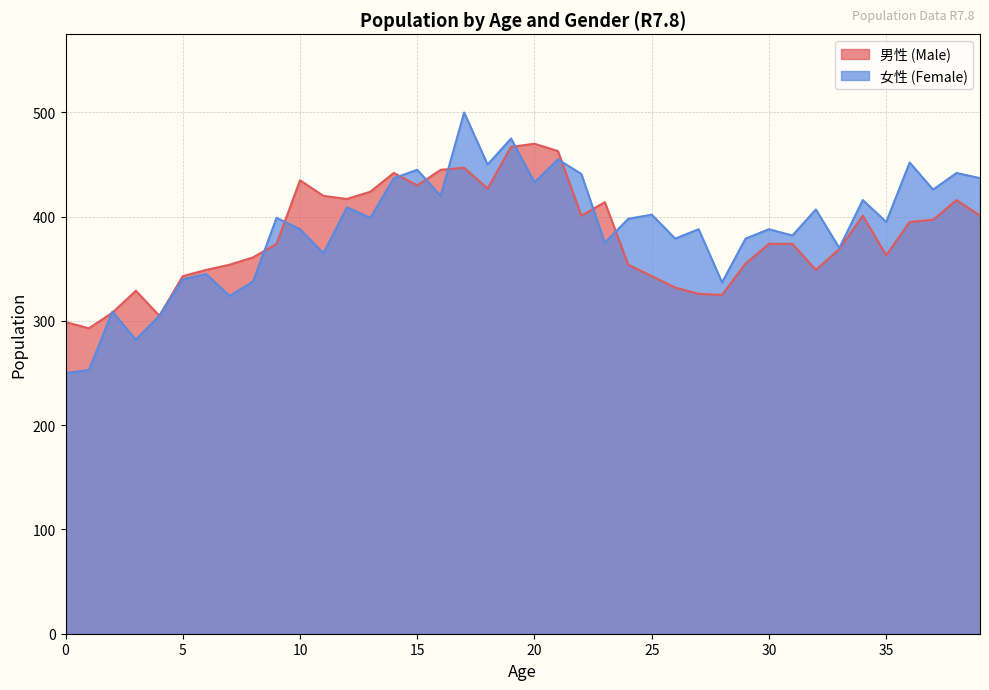

At how many categories does at least one series exceed 353?

32